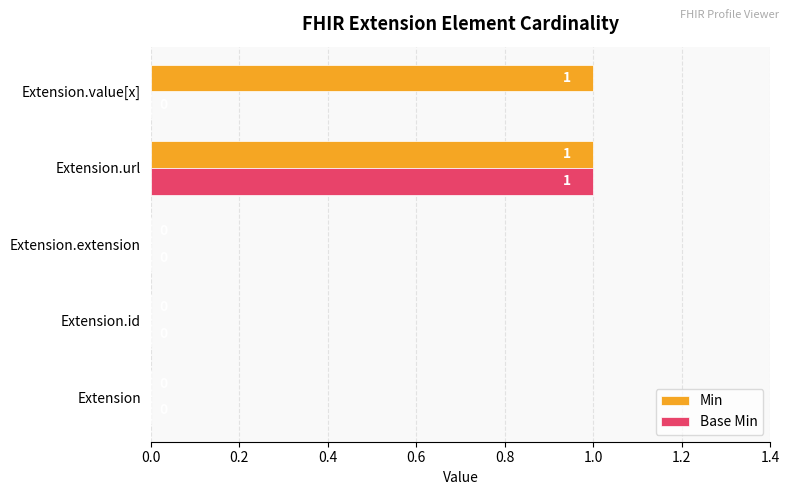

True or false: Min has a value of 1 at Extension.url.

True